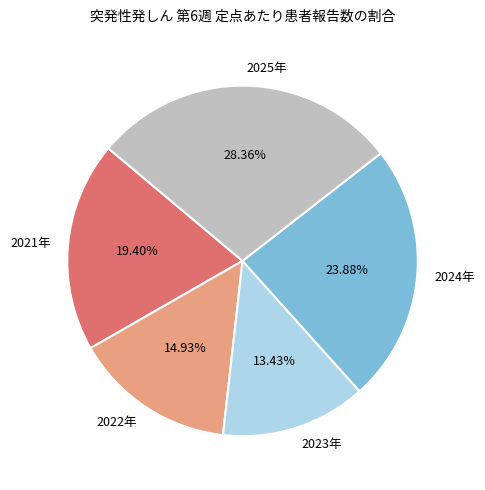

Does 2025年 account for over 50% of the chart?

No